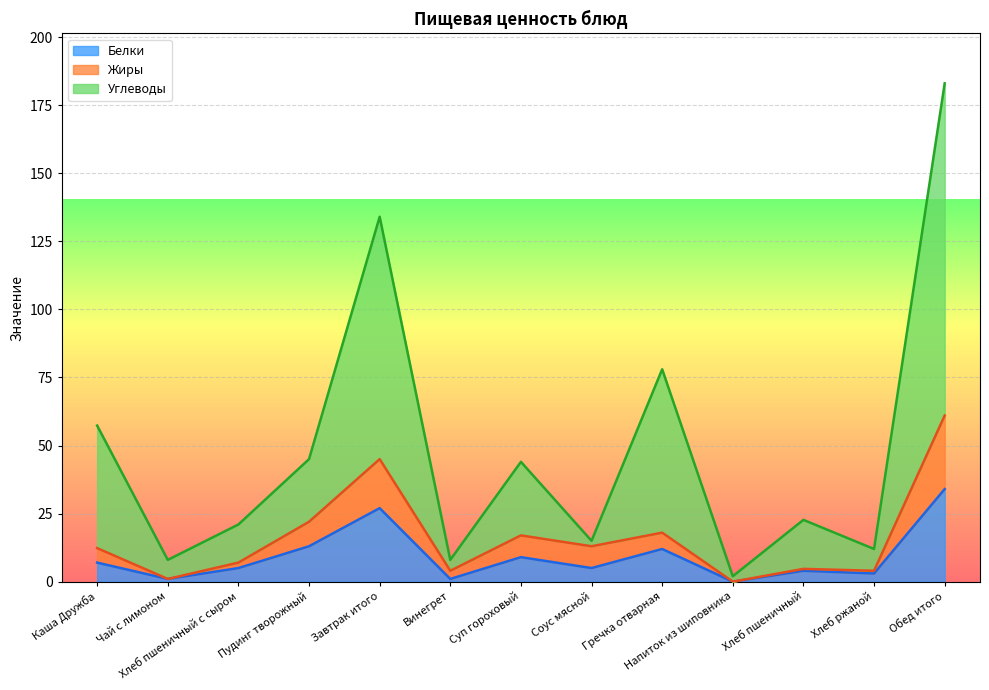

What is the maximum value for Белки?

34.0